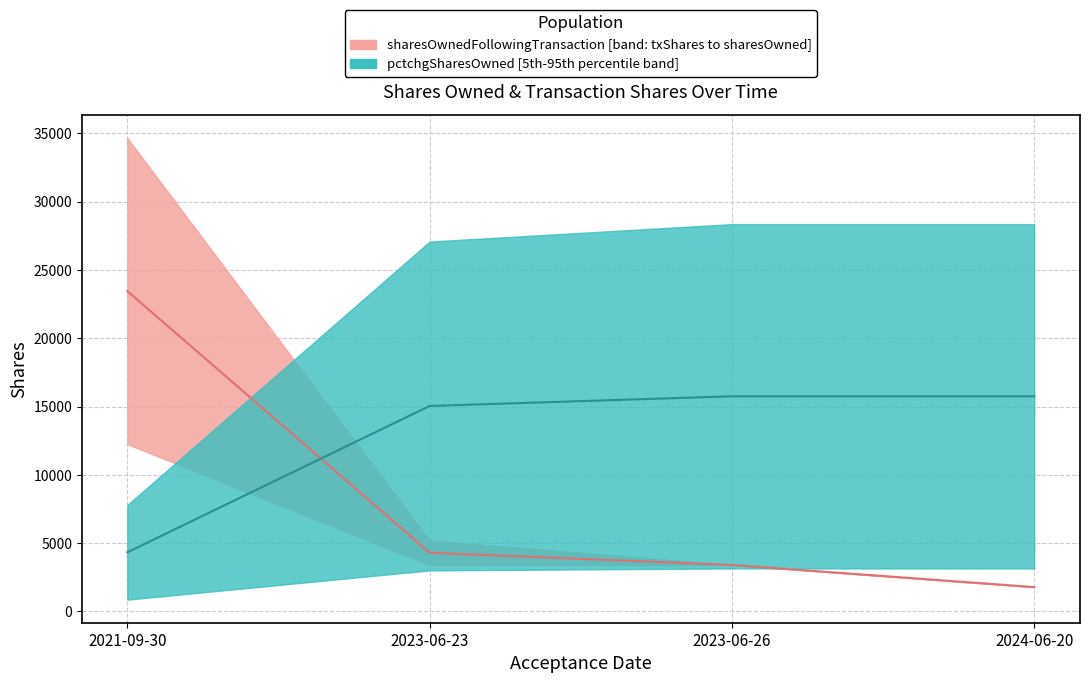

Is it true that transactionShares equals 1915.2 at 2021-09-30?

False